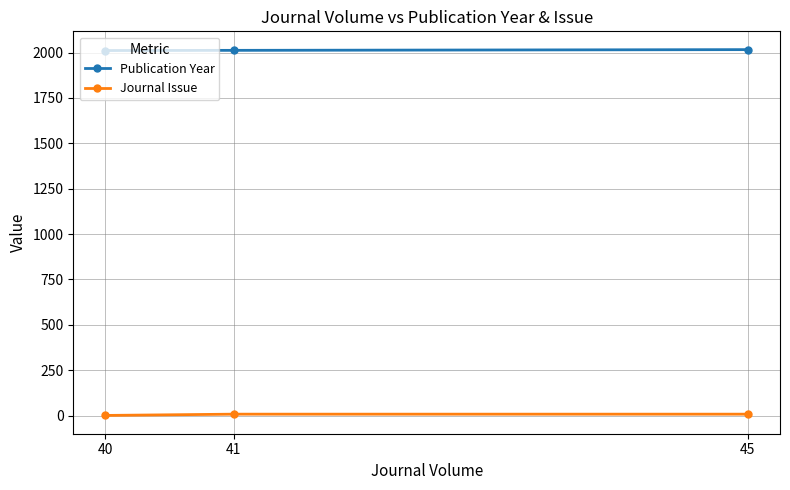

Which series has the largest total across all categories?

Publication Year